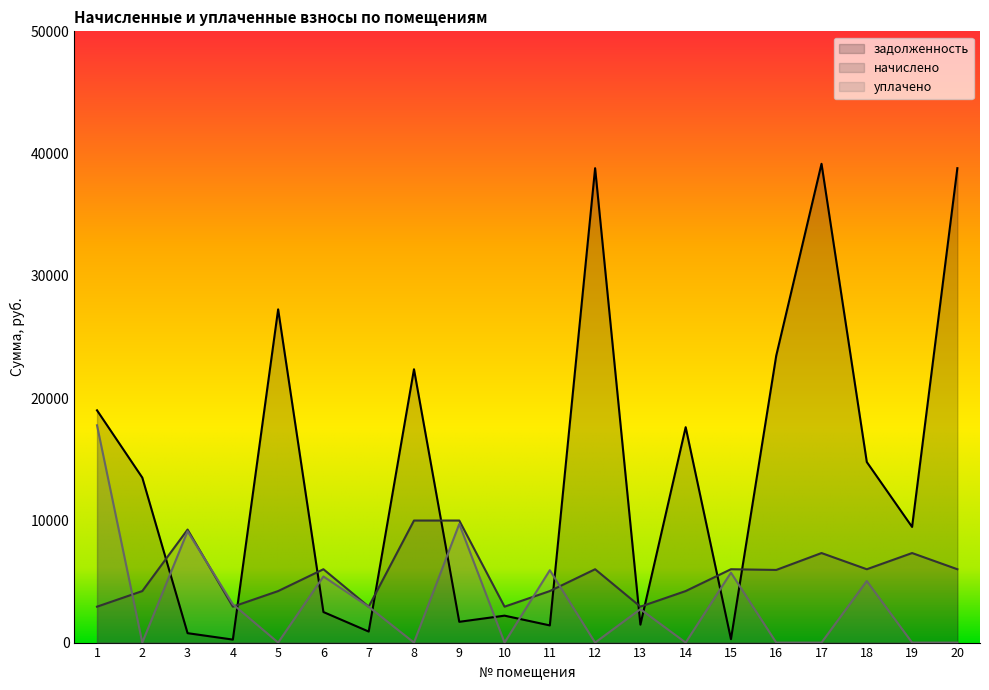

How many lines are shown in the chart?

3